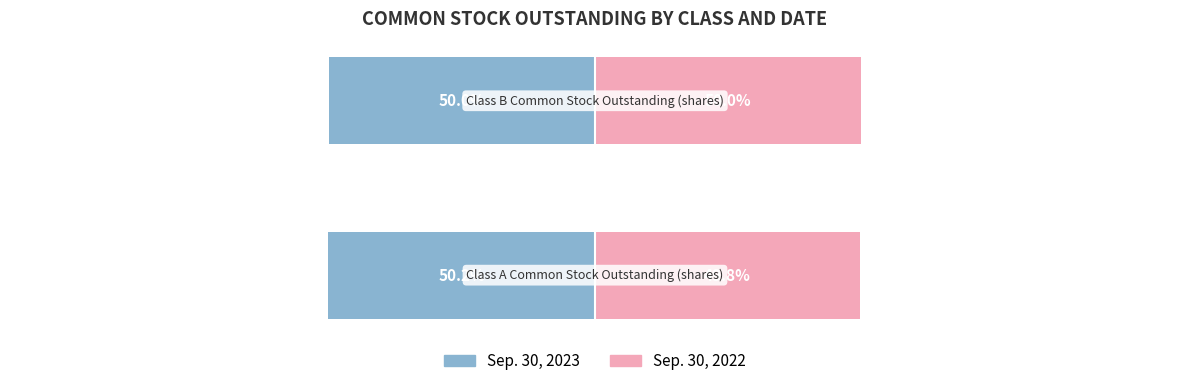

Rank the series by their average value, from highest to lowest.

Sep. 30, 2022, Sep. 30, 2023